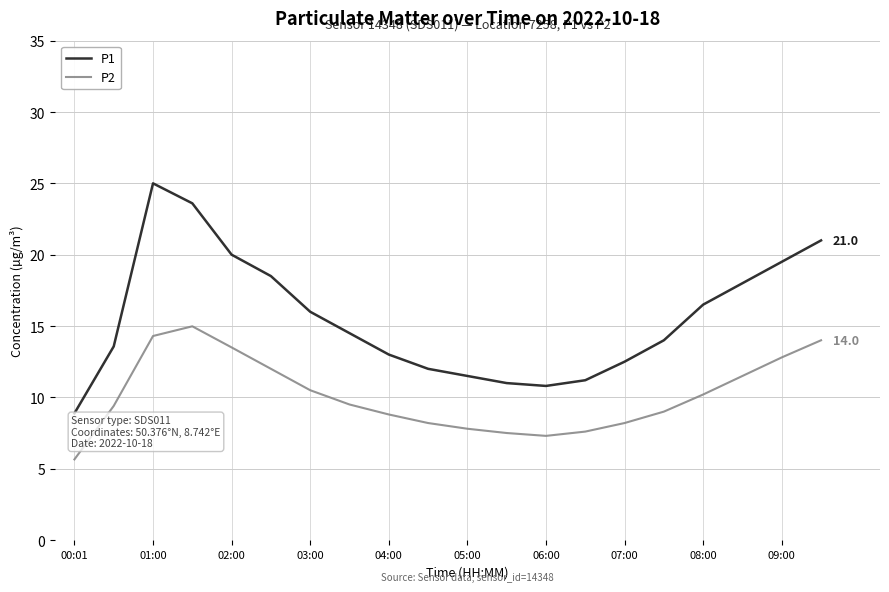

What is the minimum value for P1?

8.9